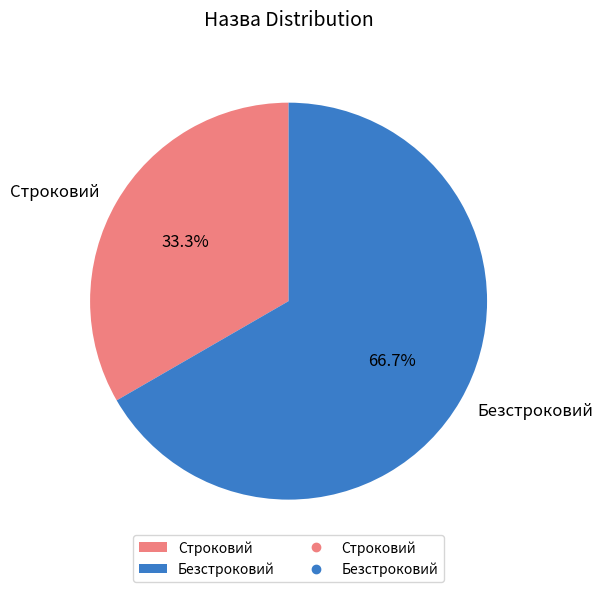

Combined, do Безстроковий and Строковий account for over 50%?

Yes